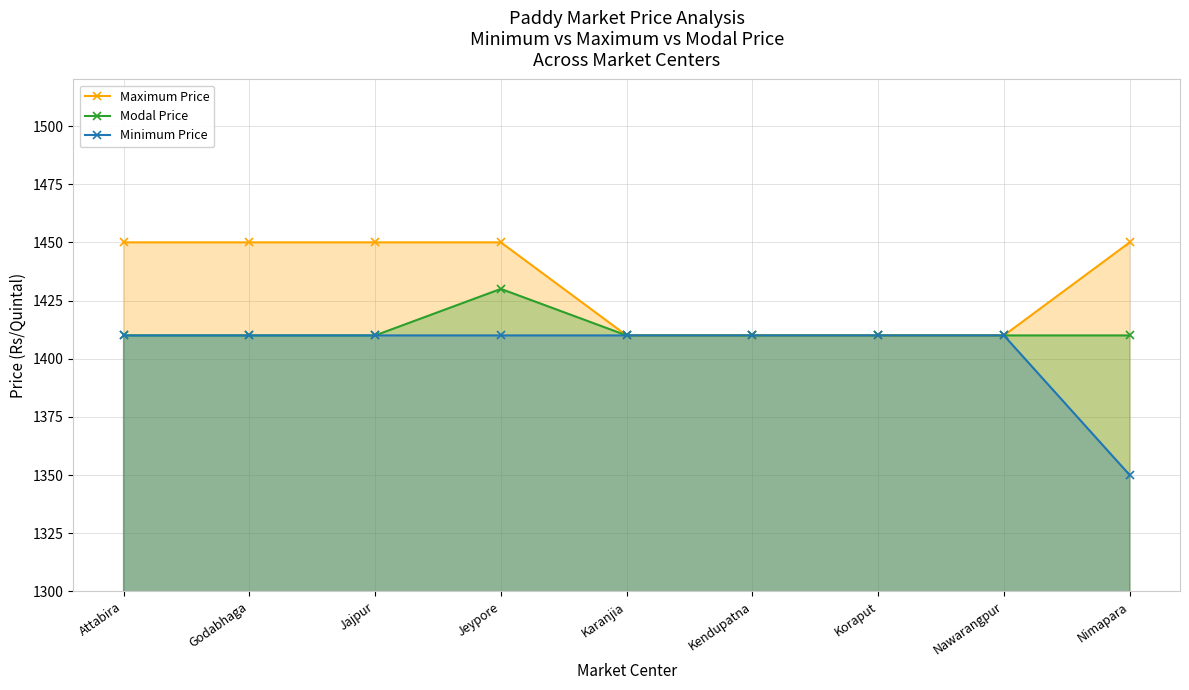

Reading left to right, extract all data points from this chart.

Maximum Price: Attabira=1450	Godabhaga=1450	Jajpur=1450	Jeypore=1450	Karanjia=1410	Kendupatna=1410	Koraput=1410	Nawarangpur=1410	Nimapara=1450
Modal Price: Attabira=1410	Godabhaga=1410	Jajpur=1410	Jeypore=1430	Karanjia=1410	Kendupatna=1410	Koraput=1410	Nawarangpur=1410	Nimapara=1410
Minimum Price: Attabira=1410	Godabhaga=1410	Jajpur=1410	Jeypore=1410	Karanjia=1410	Kendupatna=1410	Koraput=1410	Nawarangpur=1410	Nimapara=1350